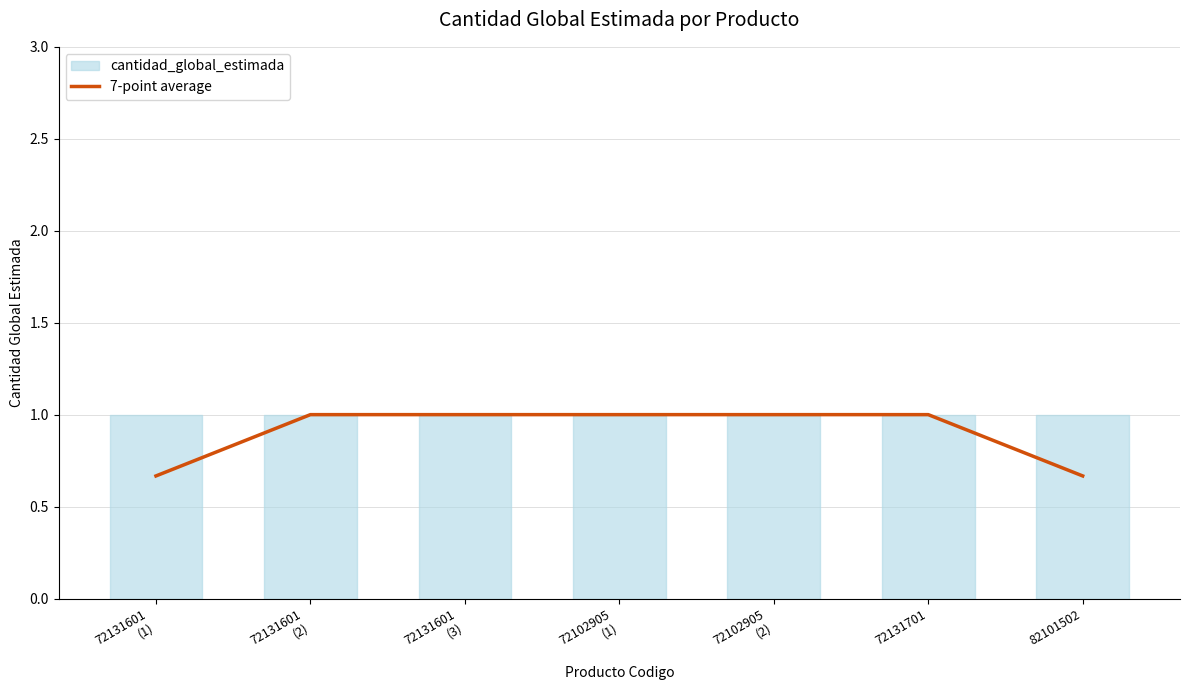

What is the maximum value shown in the chart?

1.0